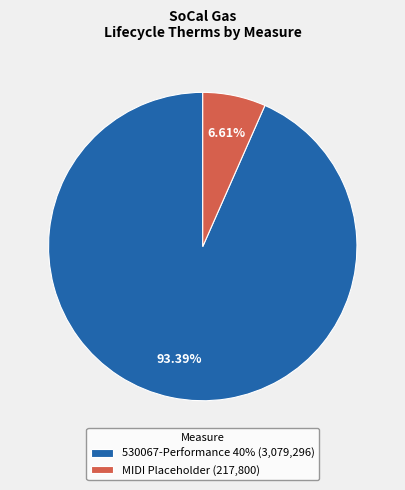

To the nearest percent, what is the difference between the largest and smallest slice percentages?

87%